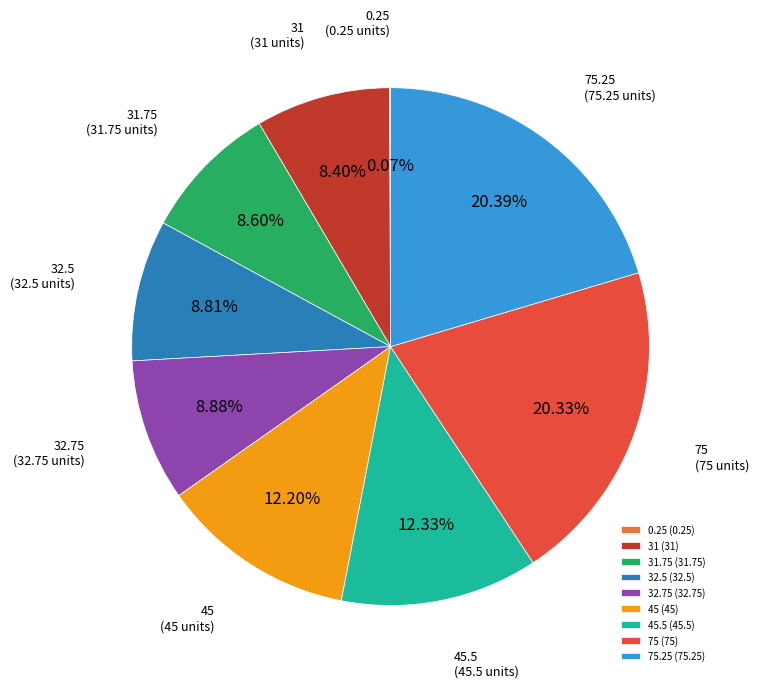

Combined, do 32.5 and 32.75 account for over 50%?

No